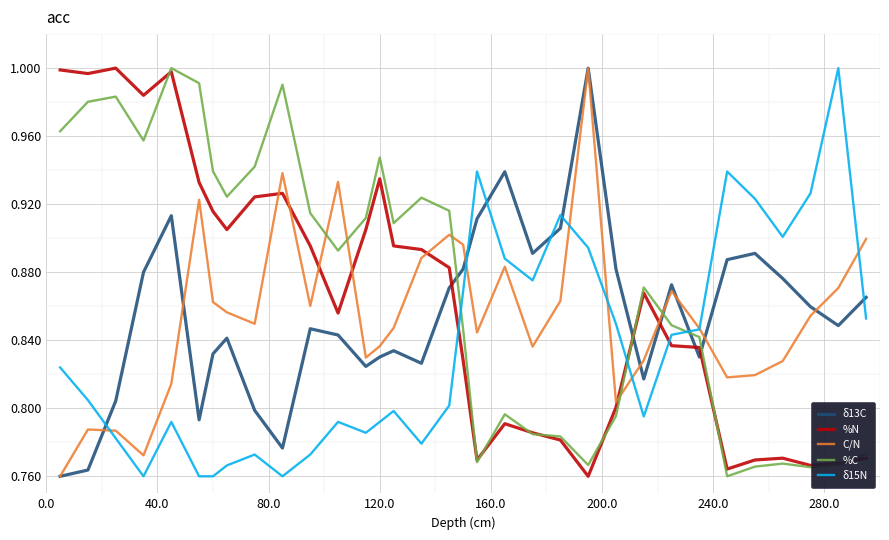

How many times do %N and δ13C cross each other?

5